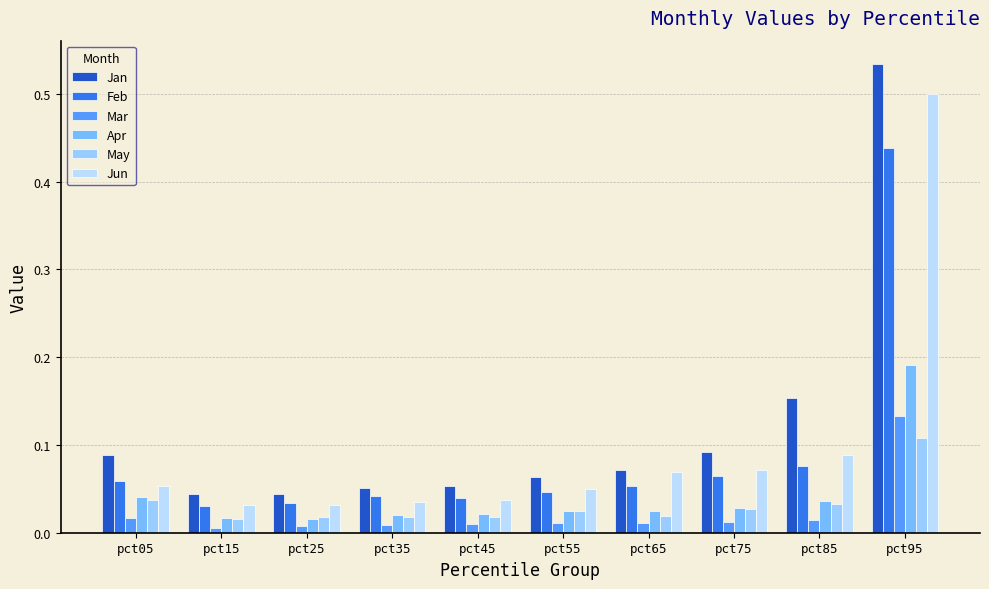

Which series changed the most between pct45 and pct55?

Jun